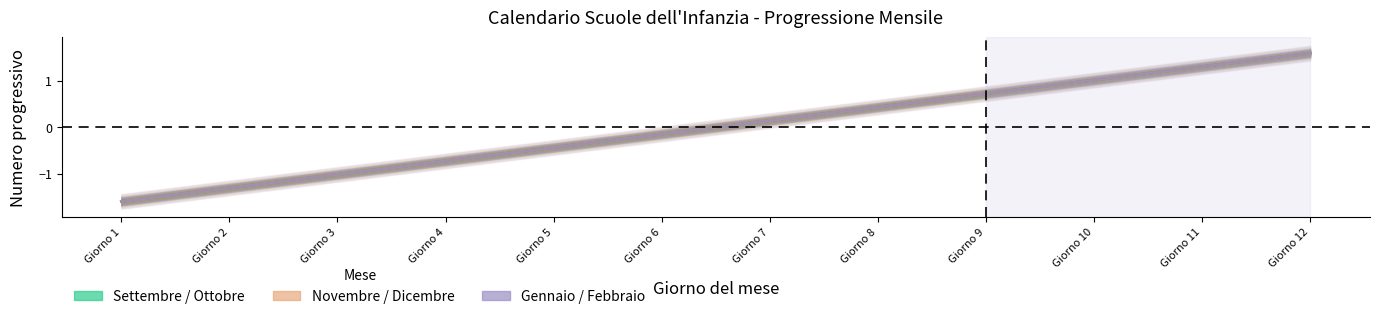

Is the value of Novembre at Giorno 4 greater than the value of Dicembre at Giorno 3?

Yes